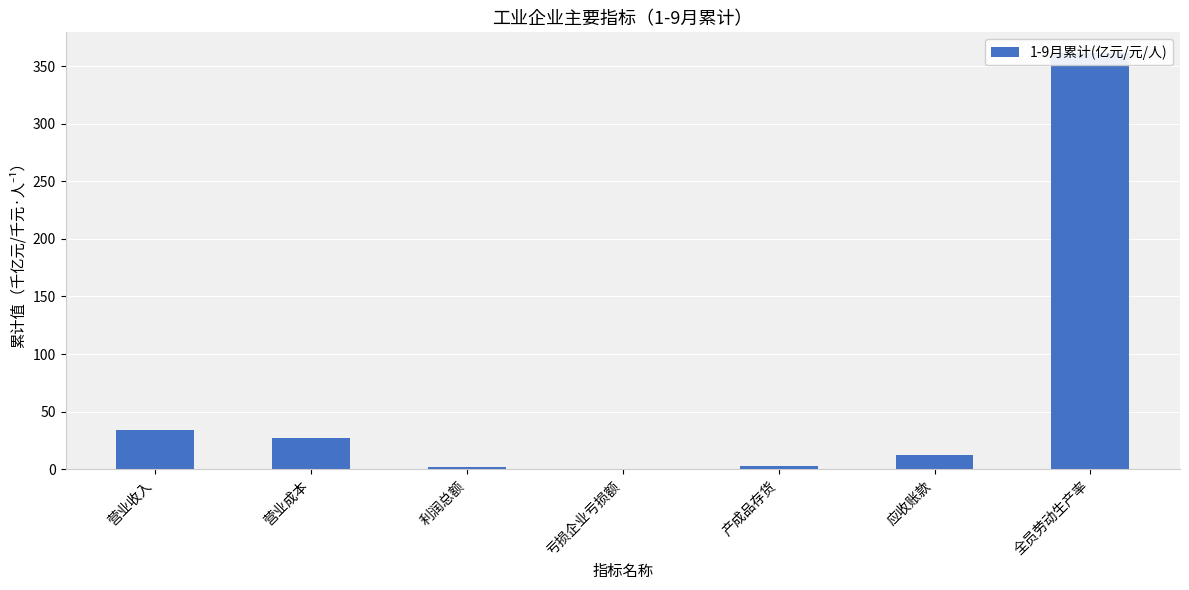

Reading left to right, what are all the values shown in this chart?

营业收入=34.1	营业成本=27.1	利润总额=2.1	亏损企业亏损额=0.4	产成品存货=3.0	应收账款=12.3	全员劳动生产率=361.3